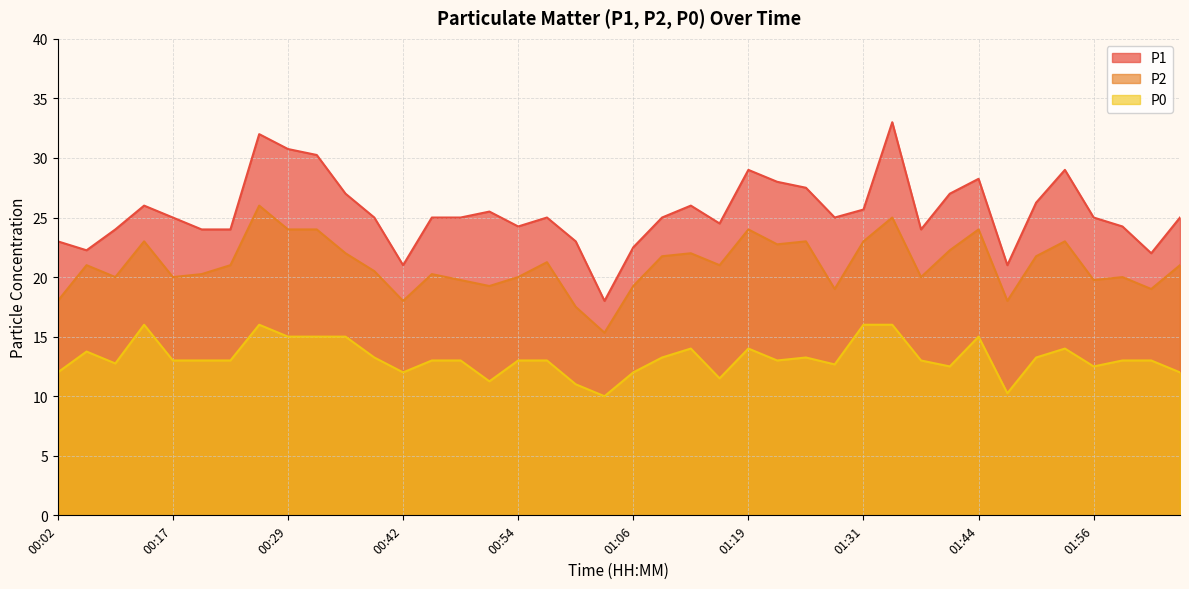

What position from the left is 01:56?

37